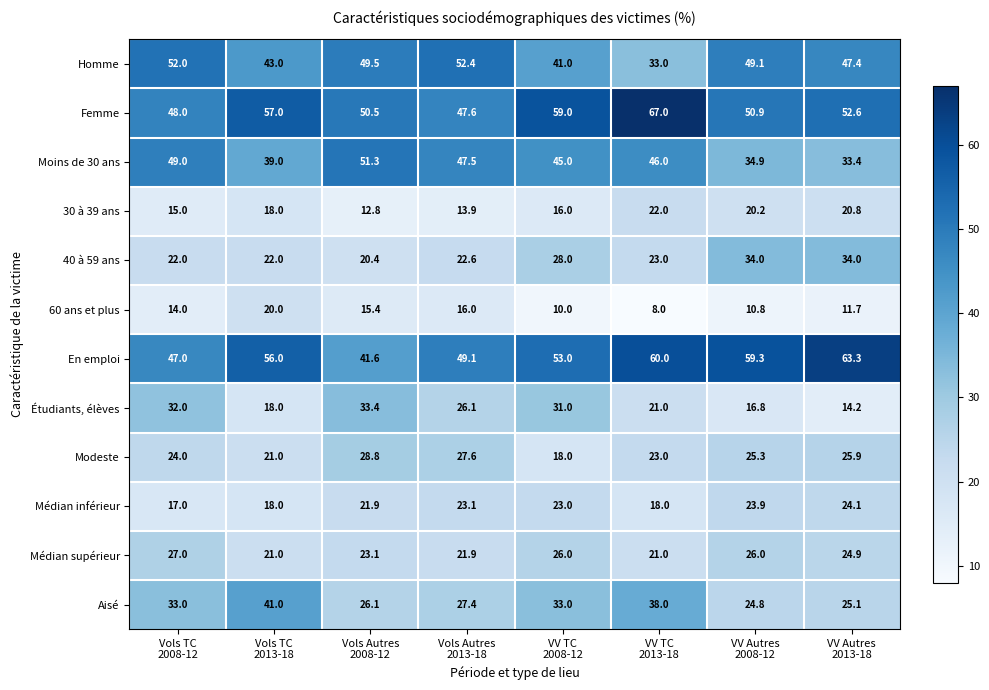

Rank the series by their maximum value, from highest to lowest.

Femme, En emploi, Homme, Moins de 30 ans, Aisé, 40 à 59 ans, Étudiants, élèves, Modeste, Médian supérieur, Médian inférieur, 30 à 39 ans, 60 ans et plus